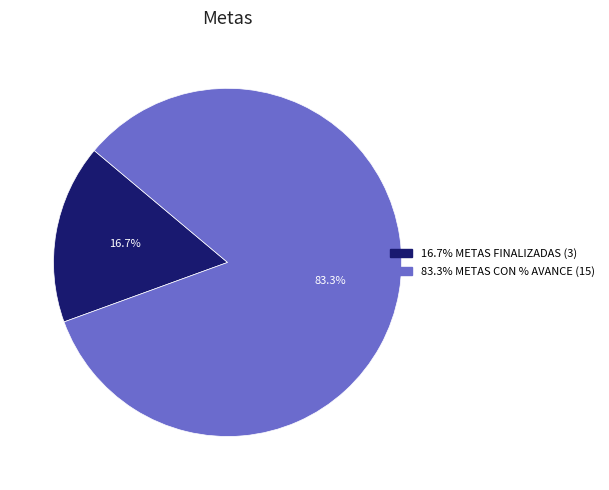

Does any single category account for the majority?

Yes